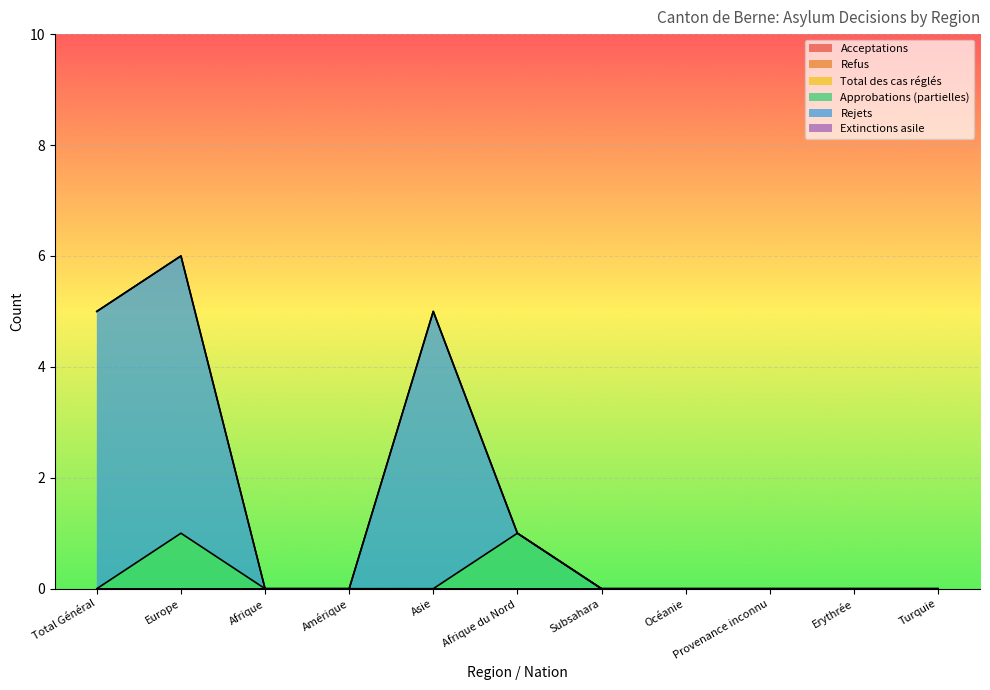

Between Afrique and Provenance inconnu, which is larger?

Afrique